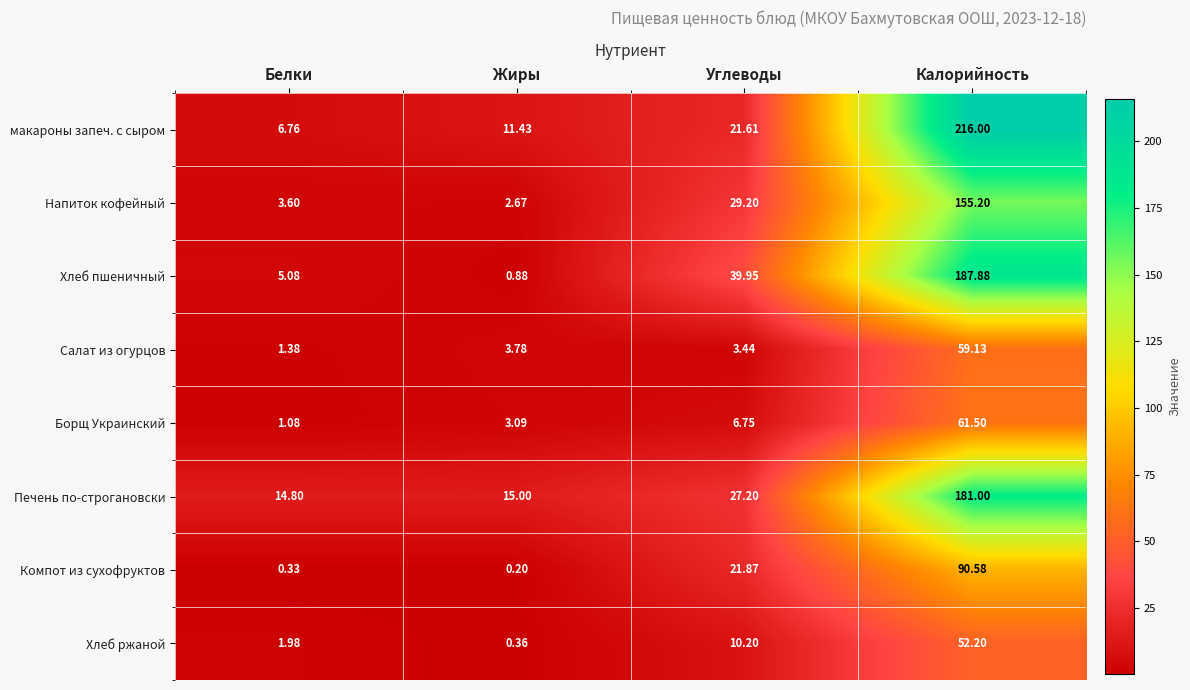

Rank the series by their maximum value, from highest to lowest.

макароны запеч. с сыром, Хлеб пшеничный, Печень по-строгановски, Напиток кофейный, Компот из сухофруктов, Борщ Украинский, Салат из огурцов, Хлеб ржаной